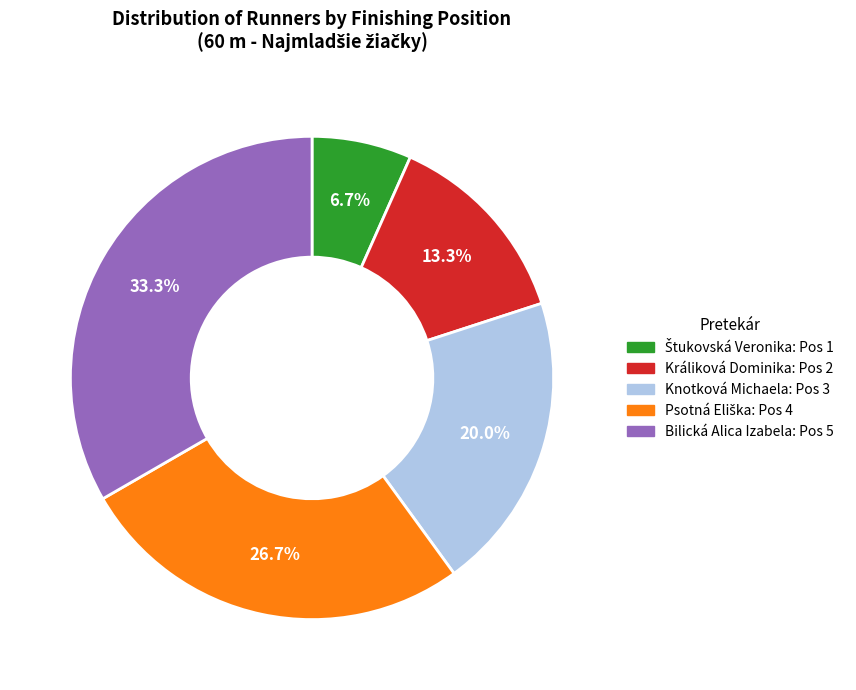

Which category has the biggest portion of the pie?

Bilická Alica Izabela